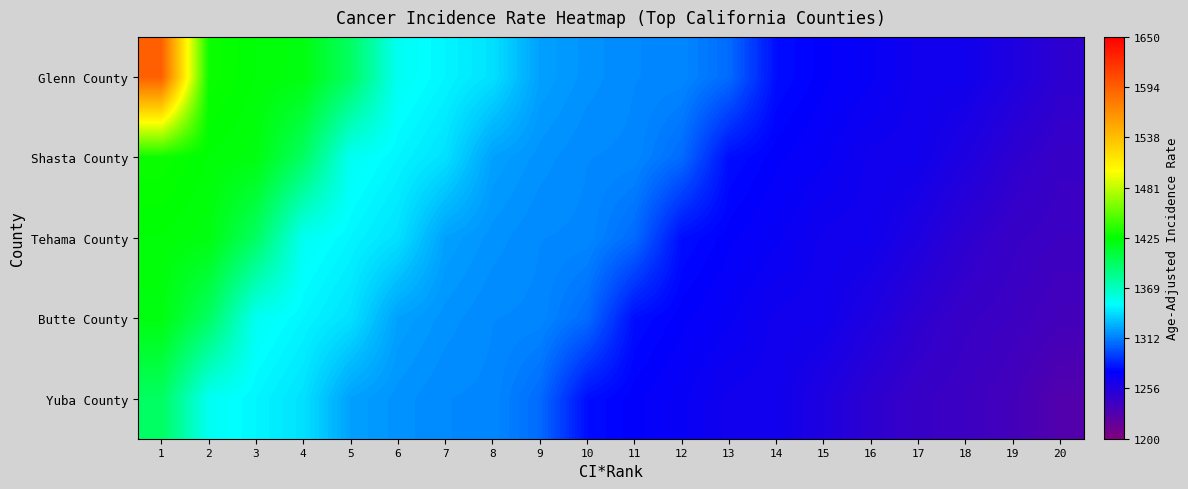

List the series in order of their overall mean, highest first.

Glenn County, Shasta County, Tehama County, Butte County, Yuba County